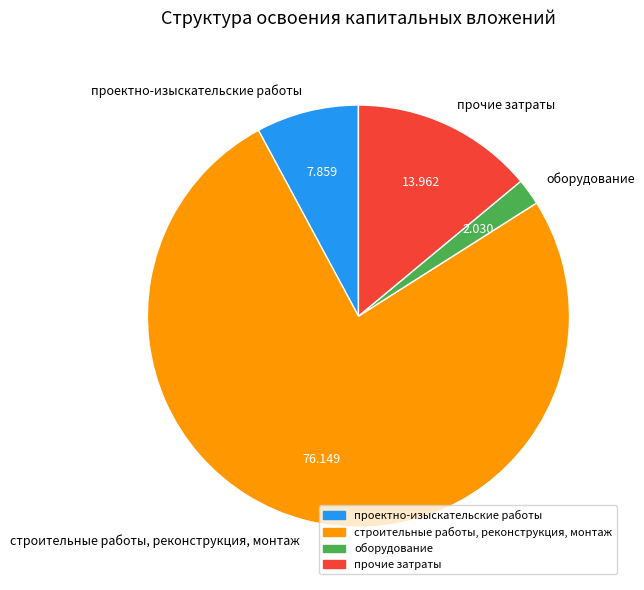

Which has a higher value, оборудование or прочие затраты?

прочие затраты